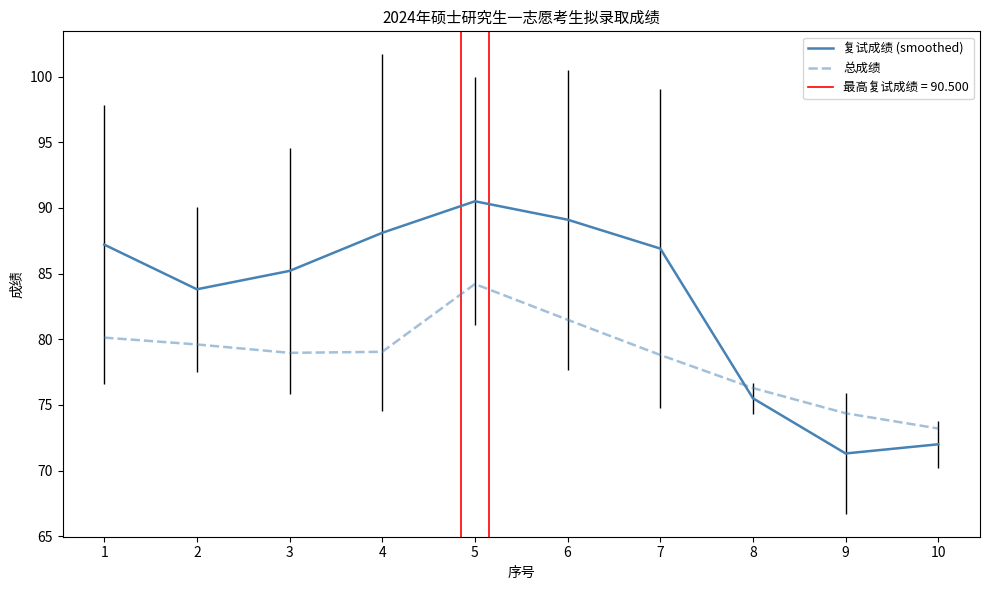

Which has a higher value, 5 or 9?

5